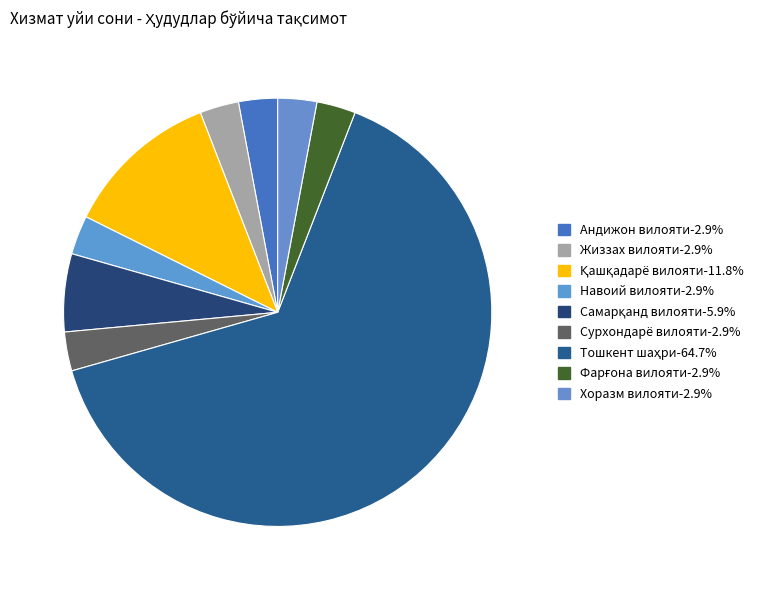

What is the largest slice in the pie chart?

Тошкент шаҳри